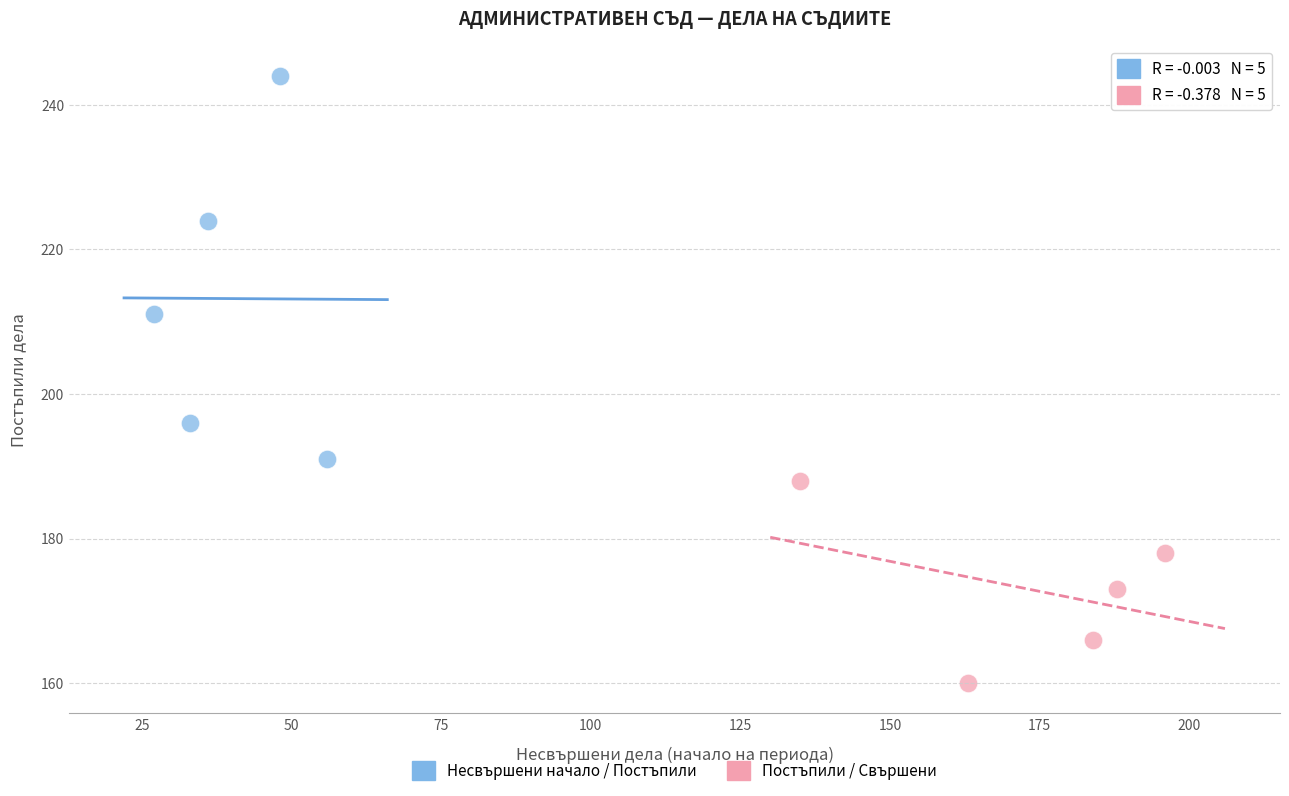

Which series contains the highest Y value?

Несвършени начало / Постъпили